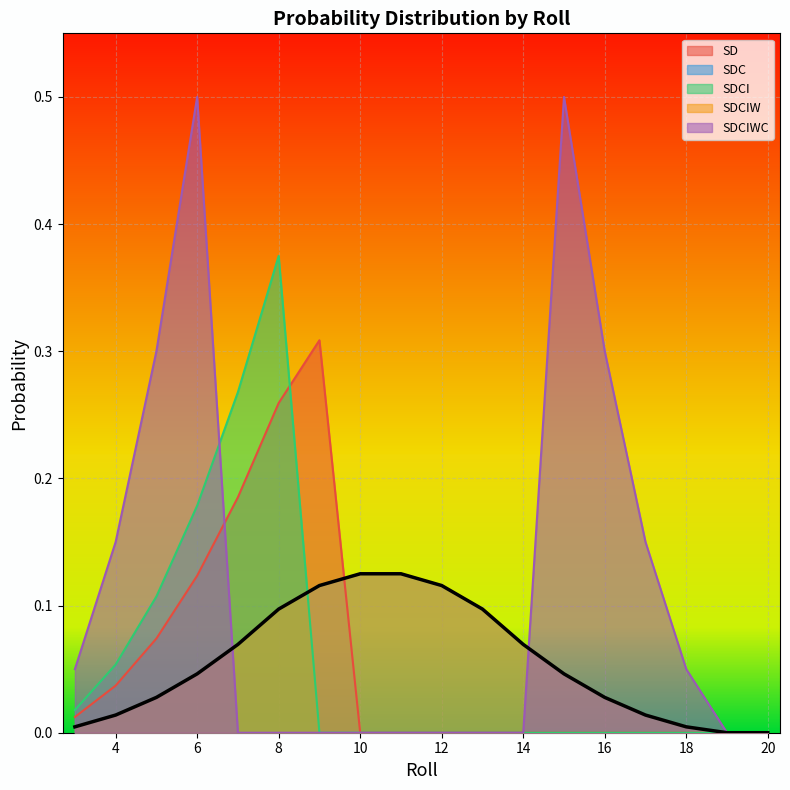

List the series in order of their peak value, lowest first.

SDC, SDCIW, SD, SDCI, SDCIWC